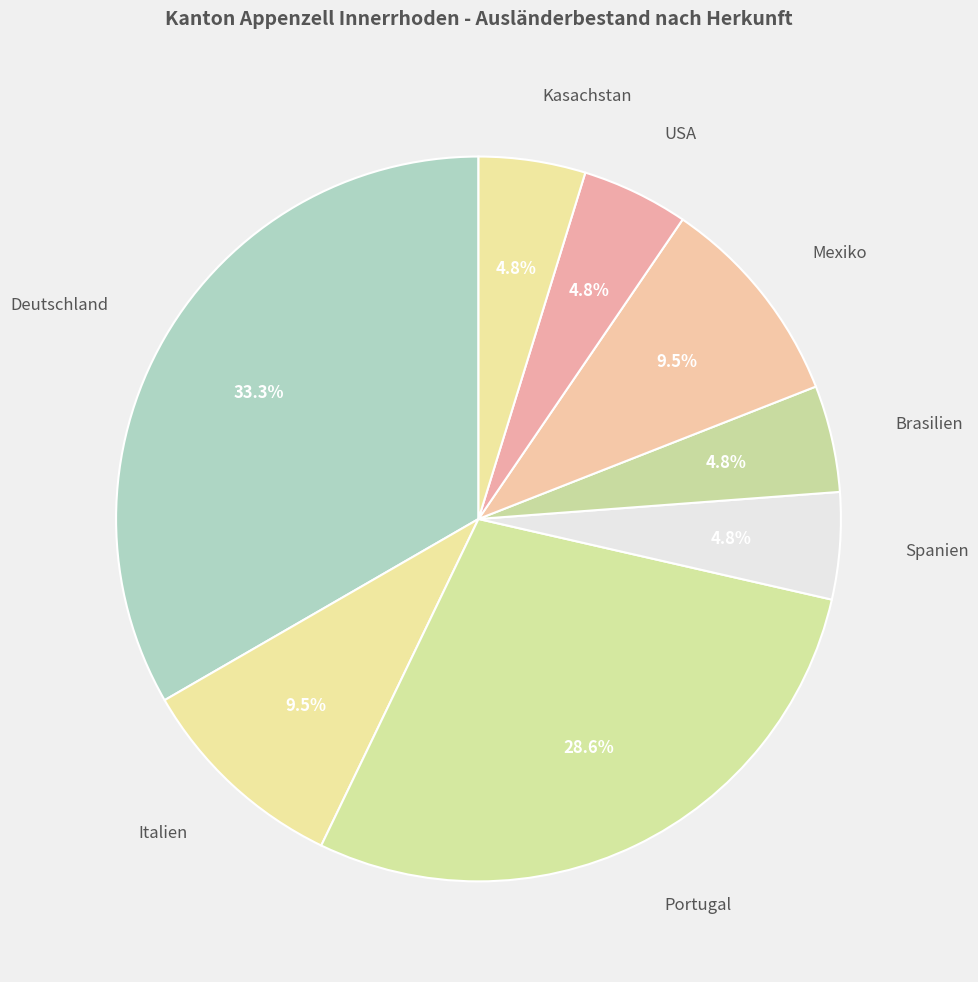

What percentage is the Deutschland slice, to the nearest percent?

33%